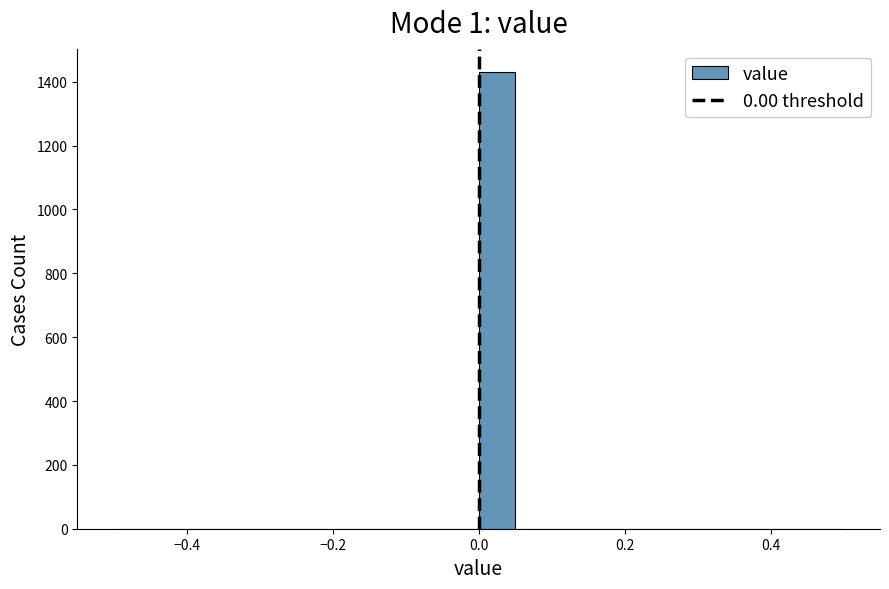

Read against the x-axis, roughly where is the centre of the tallest bar?

0.02